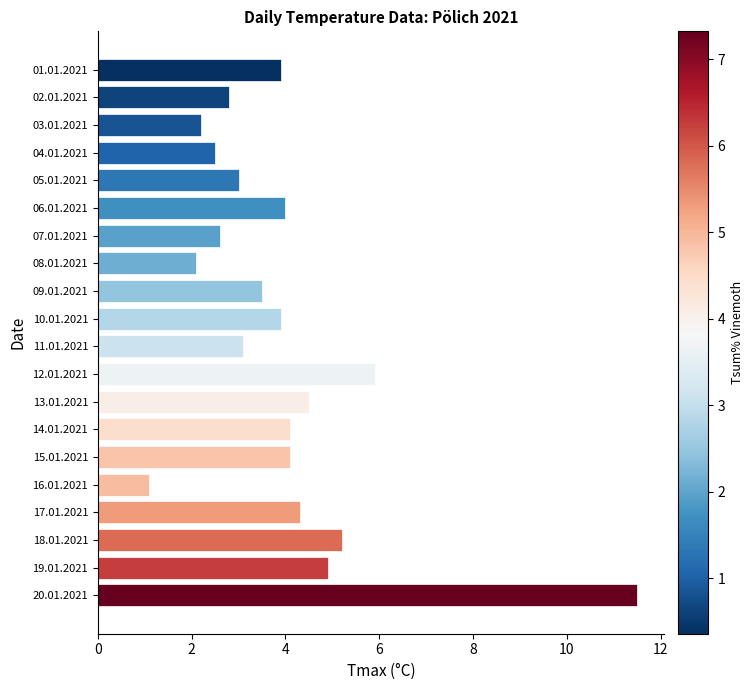

What is the label of the 17th bar from the top?

17.01.2021